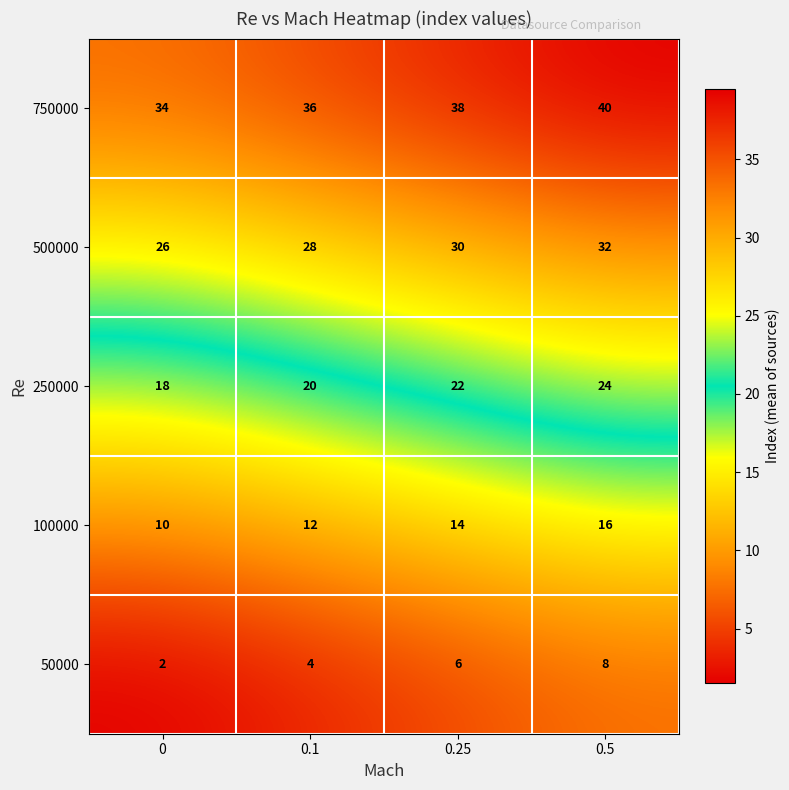

Reading left to right, what are all the values shown in this chart?

750000: 0=34	0.1=36	0.25=38	0.5=40
500000: 0=26	0.1=28	0.25=30	0.5=32
250000: 0=18	0.1=20	0.25=22	0.5=24
100000: 0=10	0.1=12	0.25=14	0.5=16
50000: 0=2	0.1=4	0.25=6	0.5=8